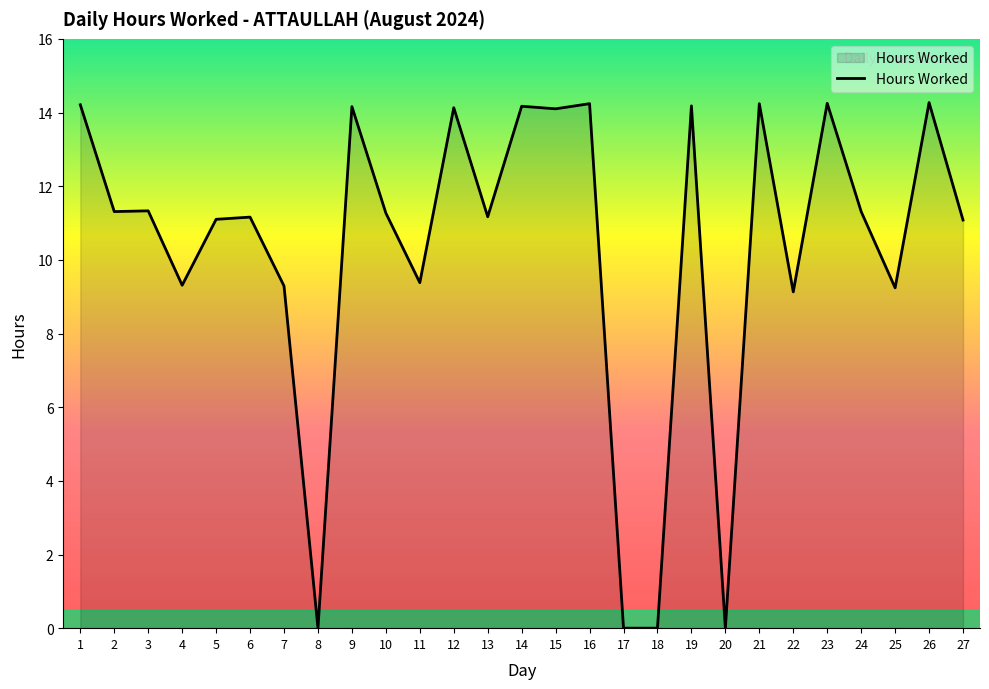

Is it true that the value at 11 is 9.4?

True